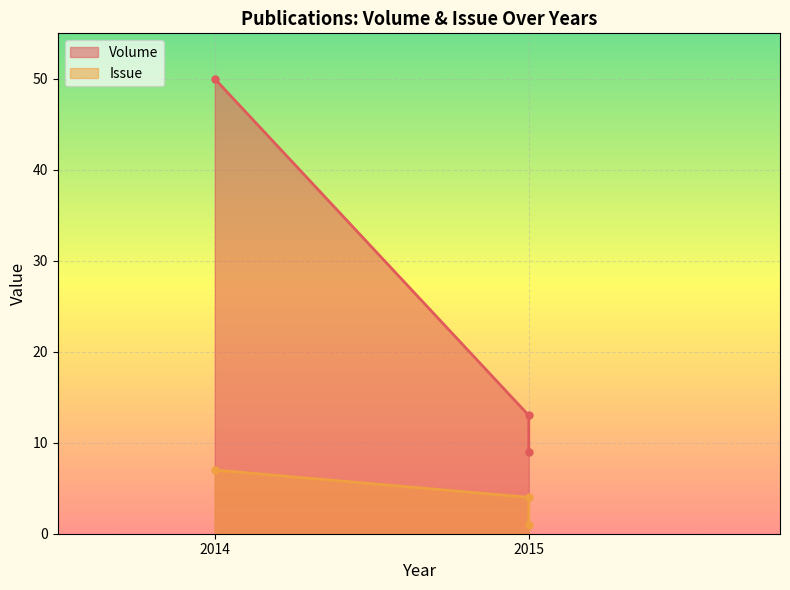

Which has a higher value, 2014 (Quality) or 2015 (Productivity)?

2014 (Quality)